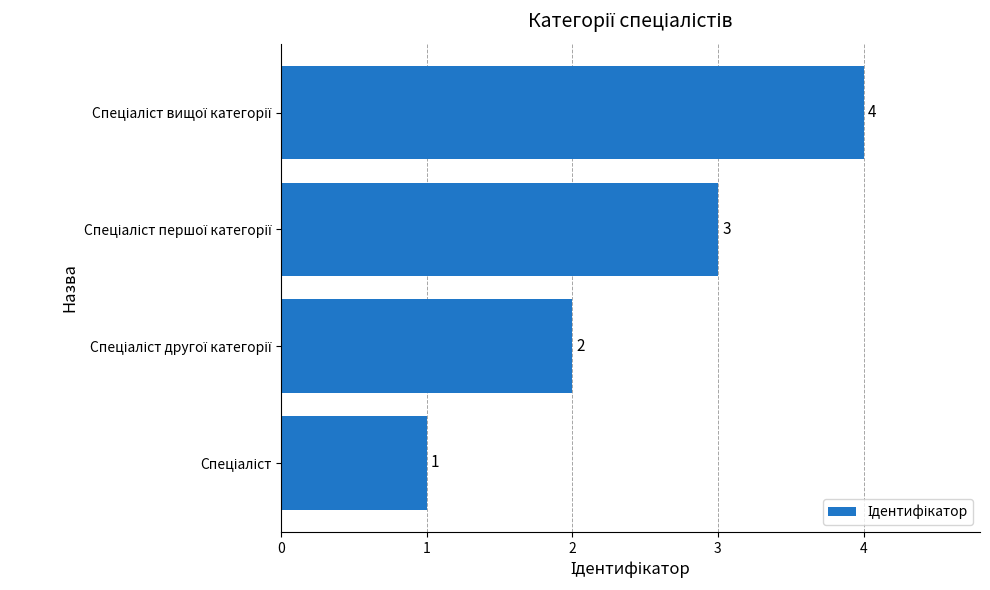

What is the sum of all values?

10